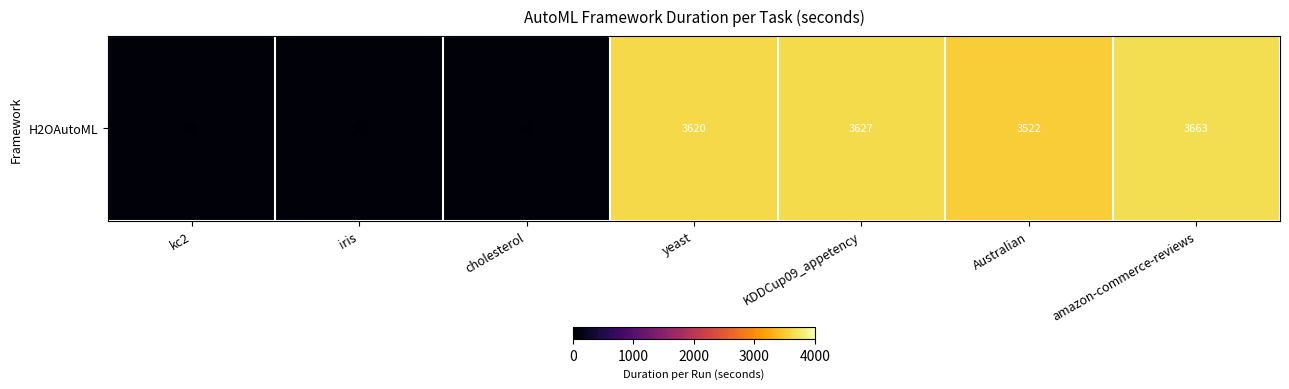

Which label corresponds to the smallest value in the chart?

cholesterol